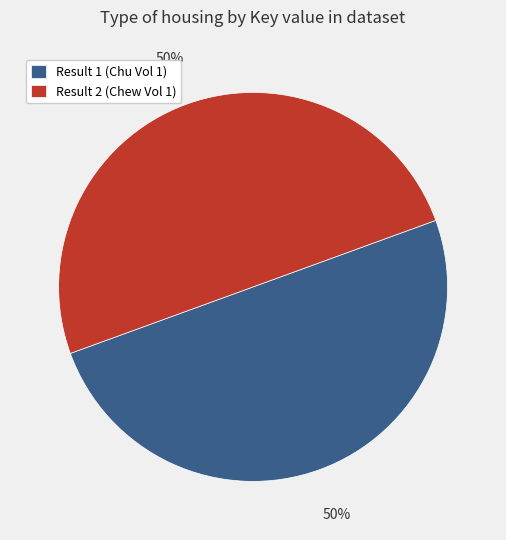

The Result 1 (Chu Vol 1) slice represents 38% of the pie. True or false?

False